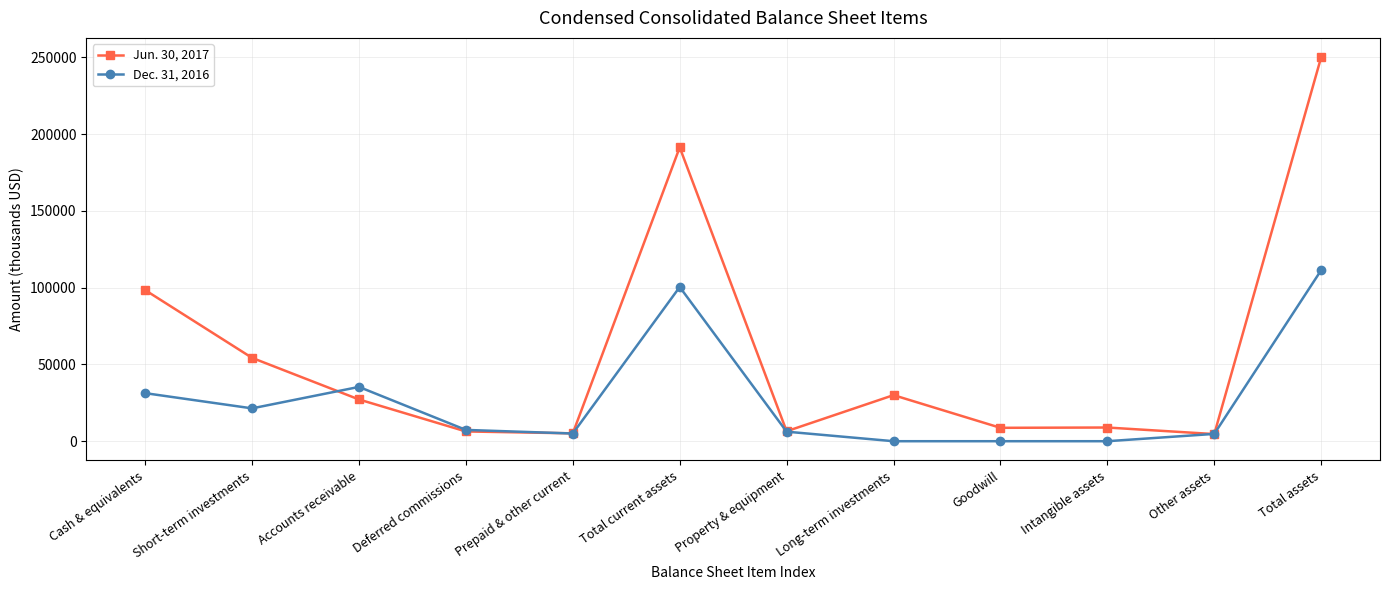

At which label does Dec. 31, 2016 first exceed 7358?

Cash & equivalents